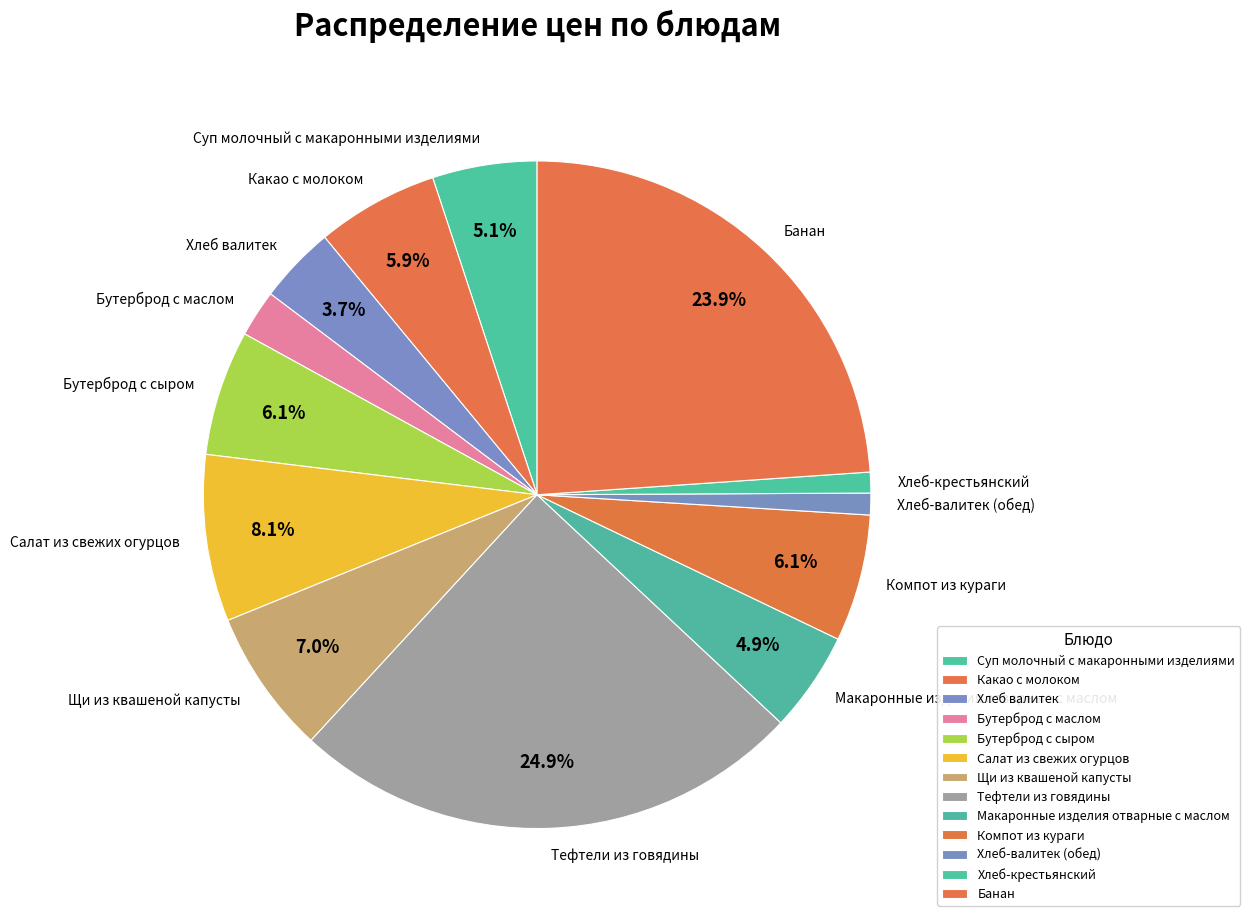

How much of the chart is everything except Банан?

76.1%